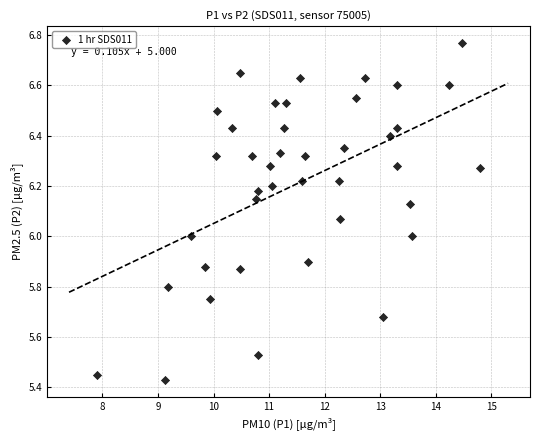

What is the range of X values (max minus min)?

6.9